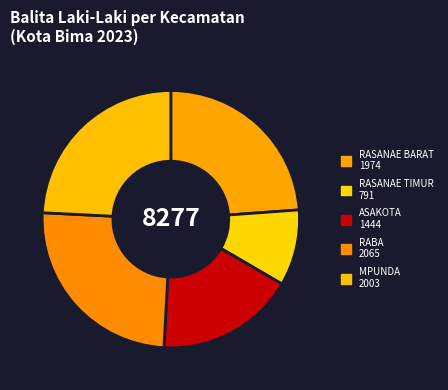

To the nearest percent, what percentage of the pie is RABA?

25%